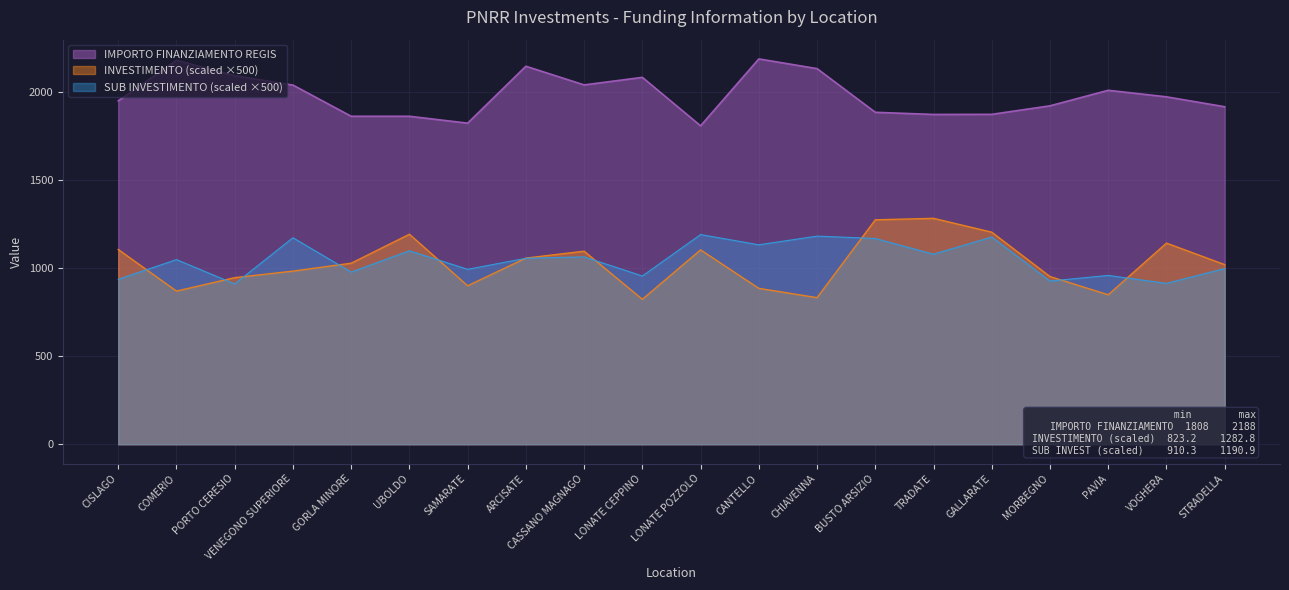

What is the difference between the highest and lowest values at CASSANO MAGNAGO?

976.4